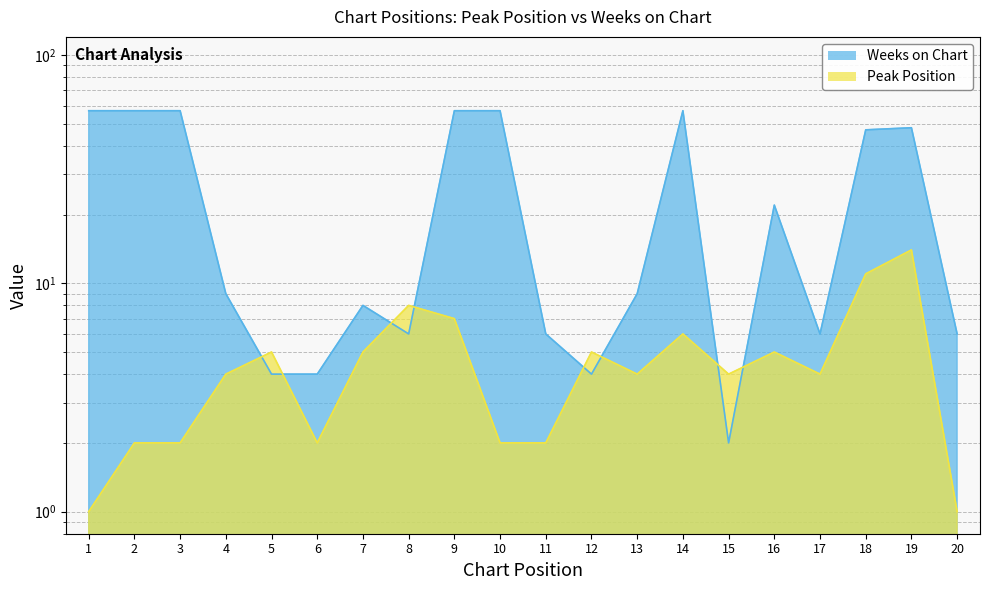

Reading right to left, extract all data points from this chart.

Peak Position: 1	14	11	4	5	4	6	4	5	2	2	7	8	5	2	5	4	2	2	1
Weeks on Chart: 6	48	47	6	22	2	57	9	4	6	57	57	6	8	4	4	9	57	57	57